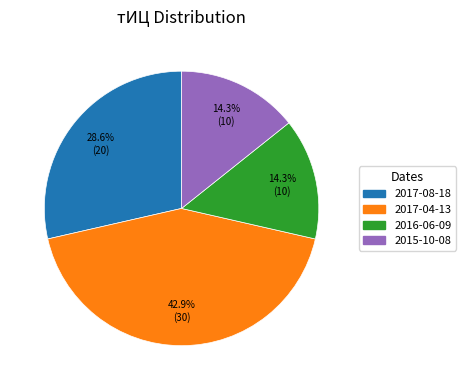

Approximately how many times larger is the value at 2016-06-09 compared to 2015-10-08?

1.0